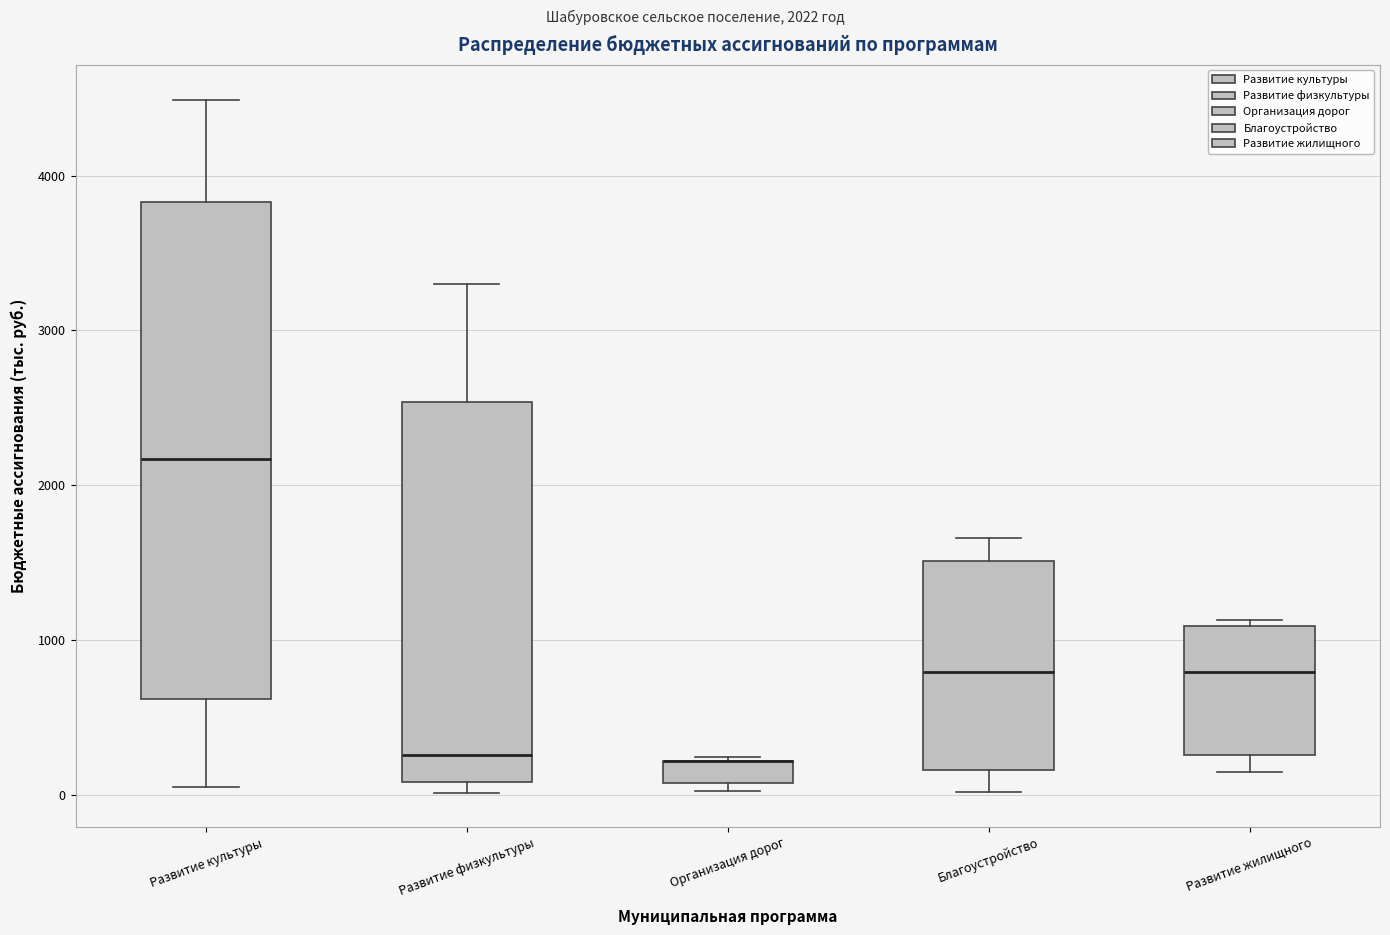

Comparing the boxes themselves (not the whiskers), which one is the tallest?

Развитие культуры